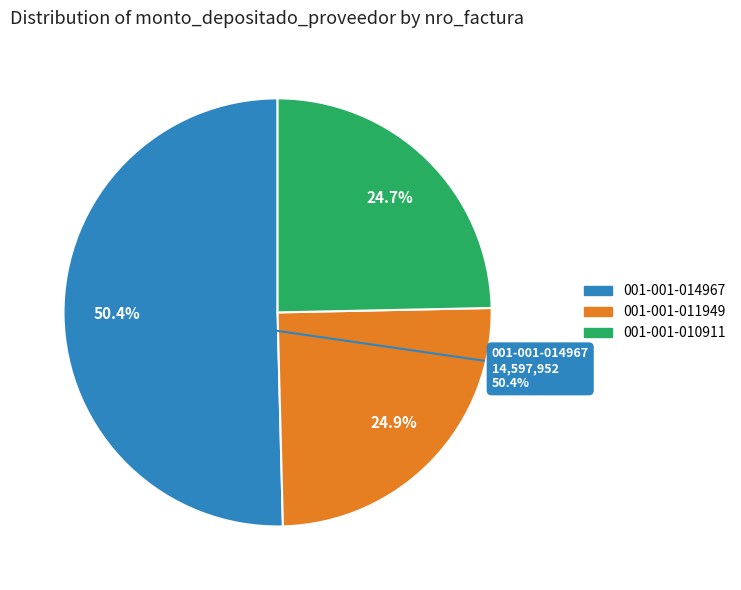

Does 001-001-014967 represent more than half of the total?

Yes